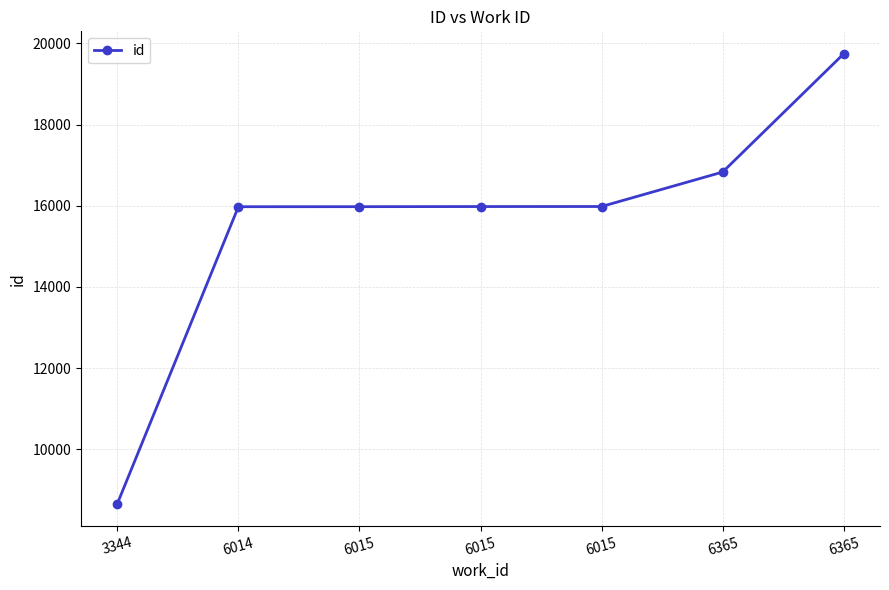

Does the chart have visible grid lines?

Yes